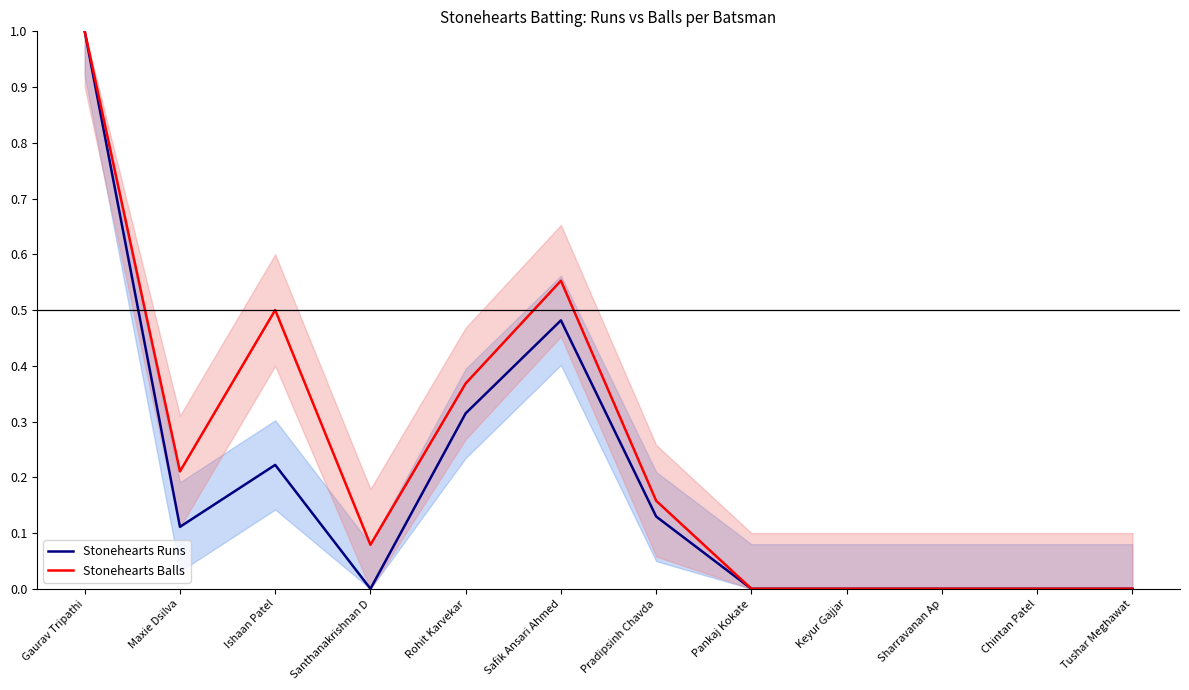

Which category has the highest value across all series?

Gaurav Tripathi